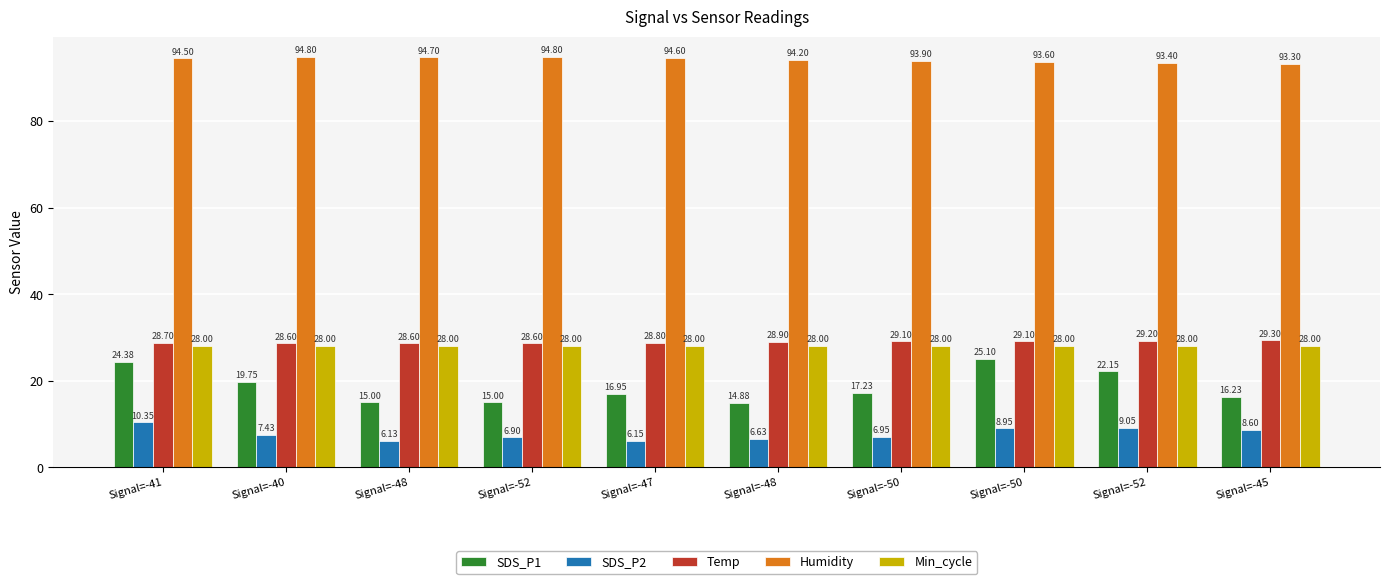

Are the bars grouped side by side (vs. stacked)?

Yes